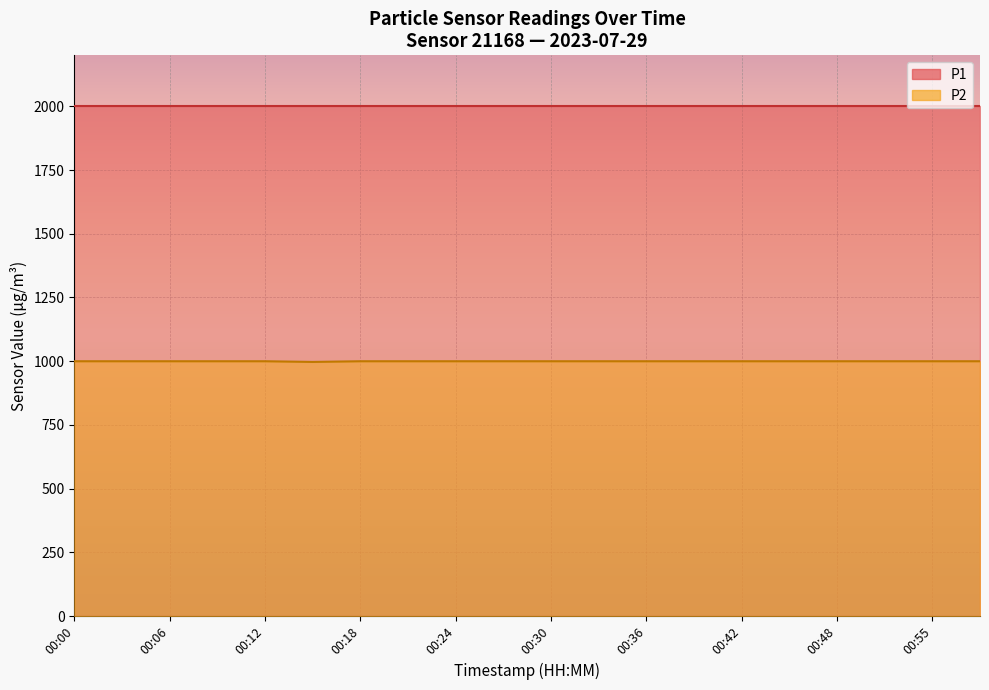

At which category does the chart reach its minimum across all series?

00:15